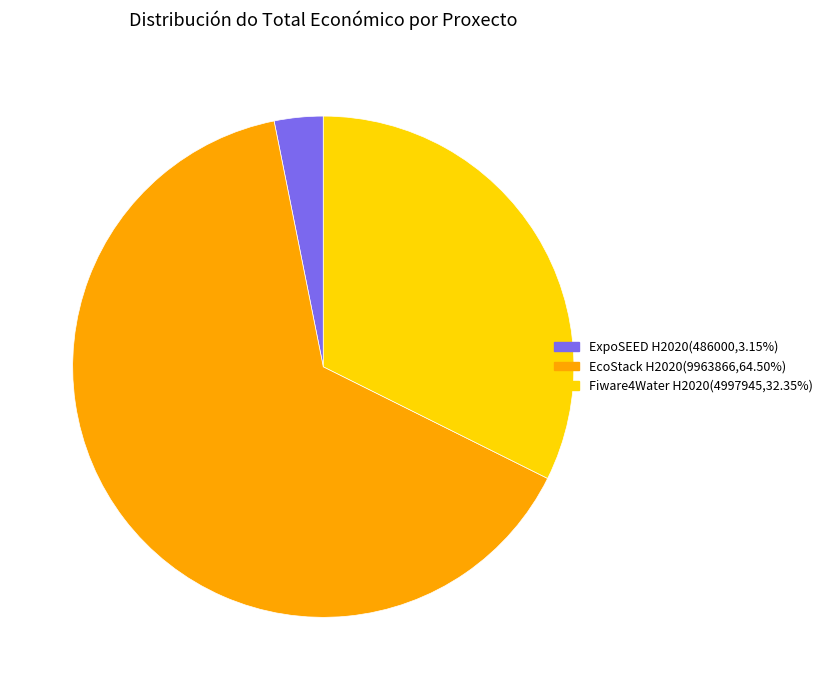

Combined, do EcoStack H2020(9963866,64.50%) and Fiware4Water H2020(4997945,32.35%) account for over 50%?

Yes